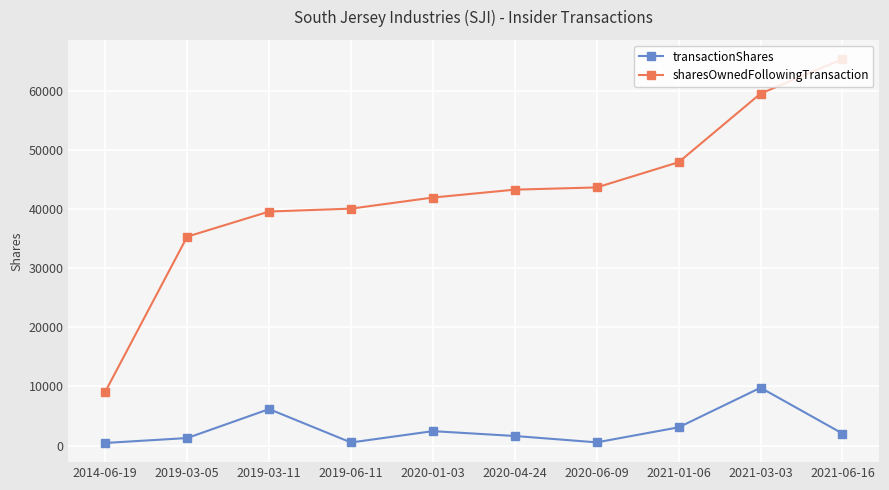

The value of sharesOwnedFollowingTransaction at 2014-06-19 is 14586. True or false?

False